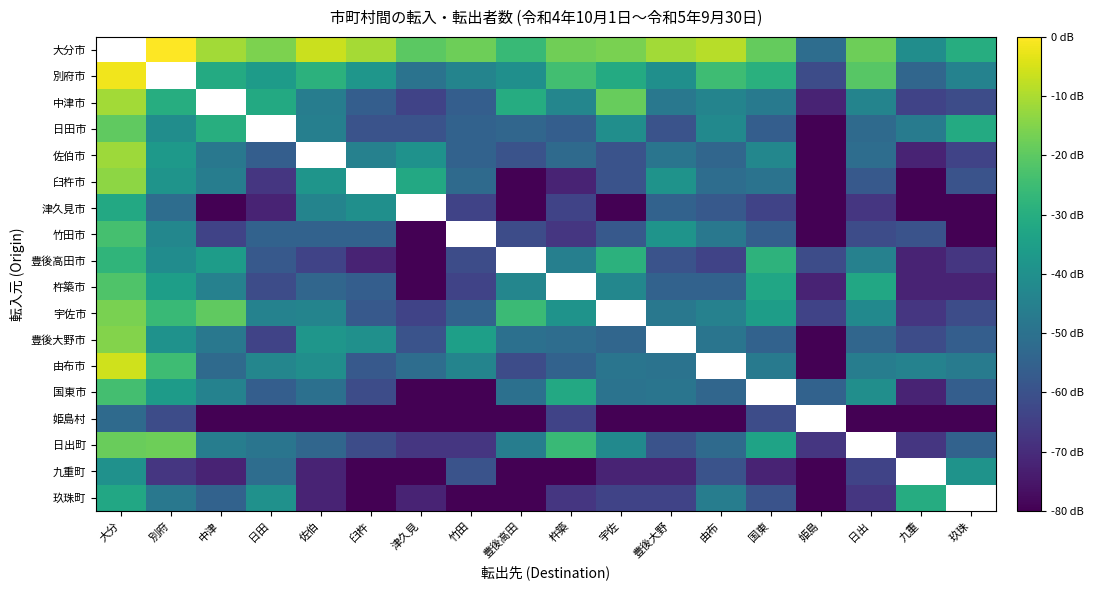

Read the 日田市 value at 大分.

5.3